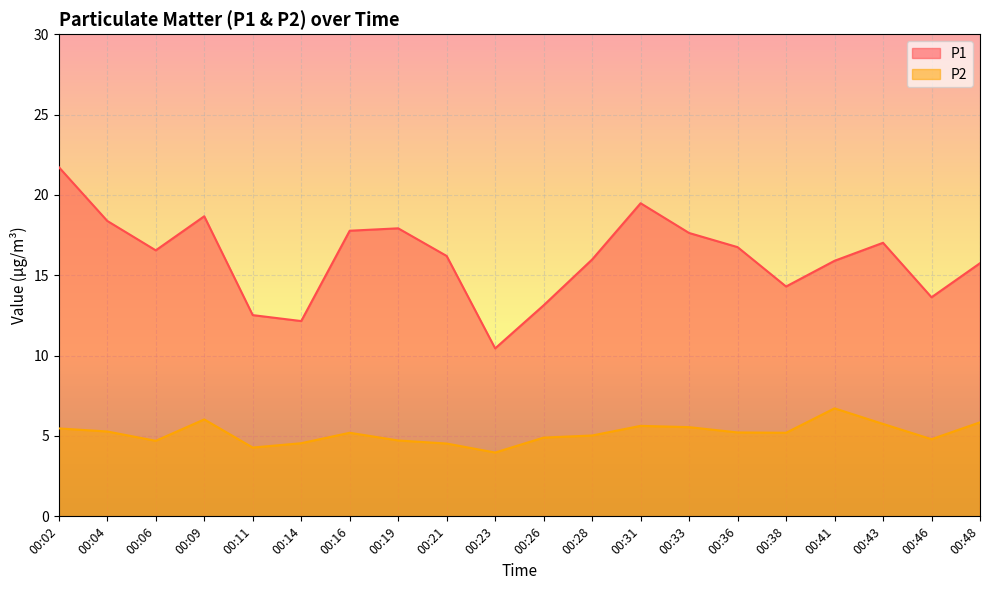

What is the spread (max minus min) of values at 00:09?

12.6